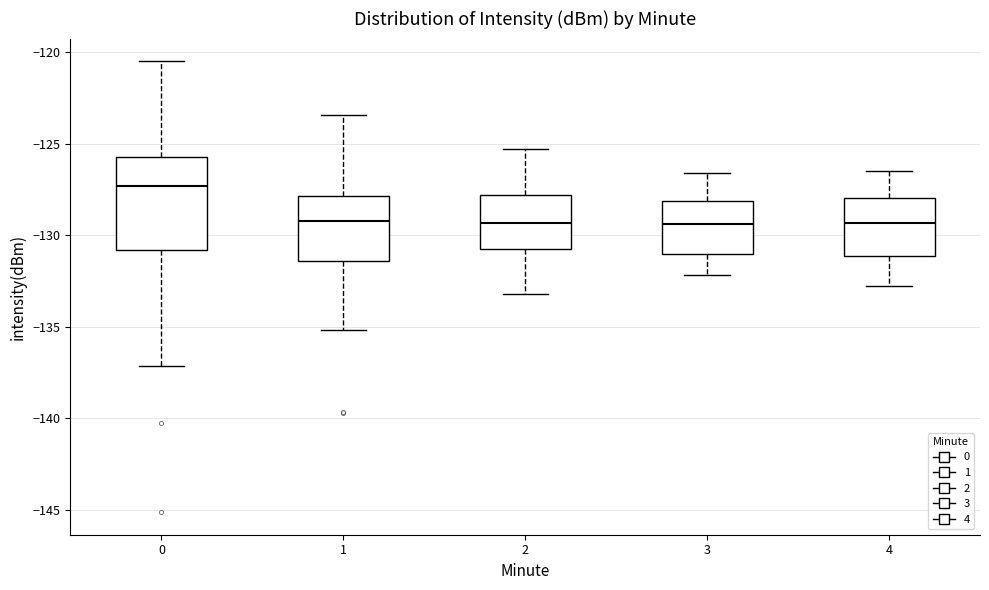

Which box is the tallest, from its lower edge to its upper edge?

0